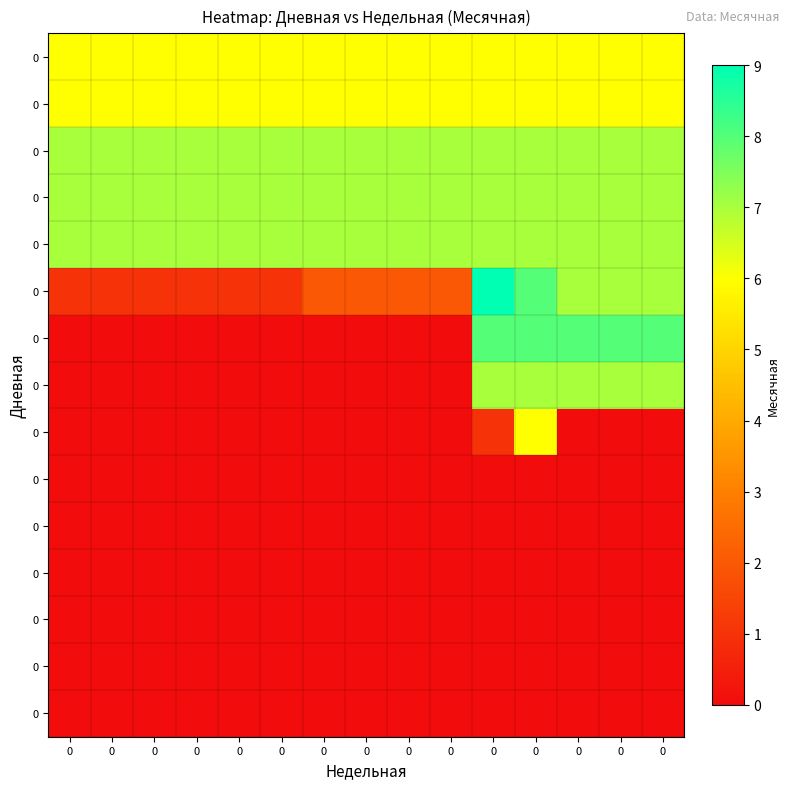

How many data points does each series have?

15